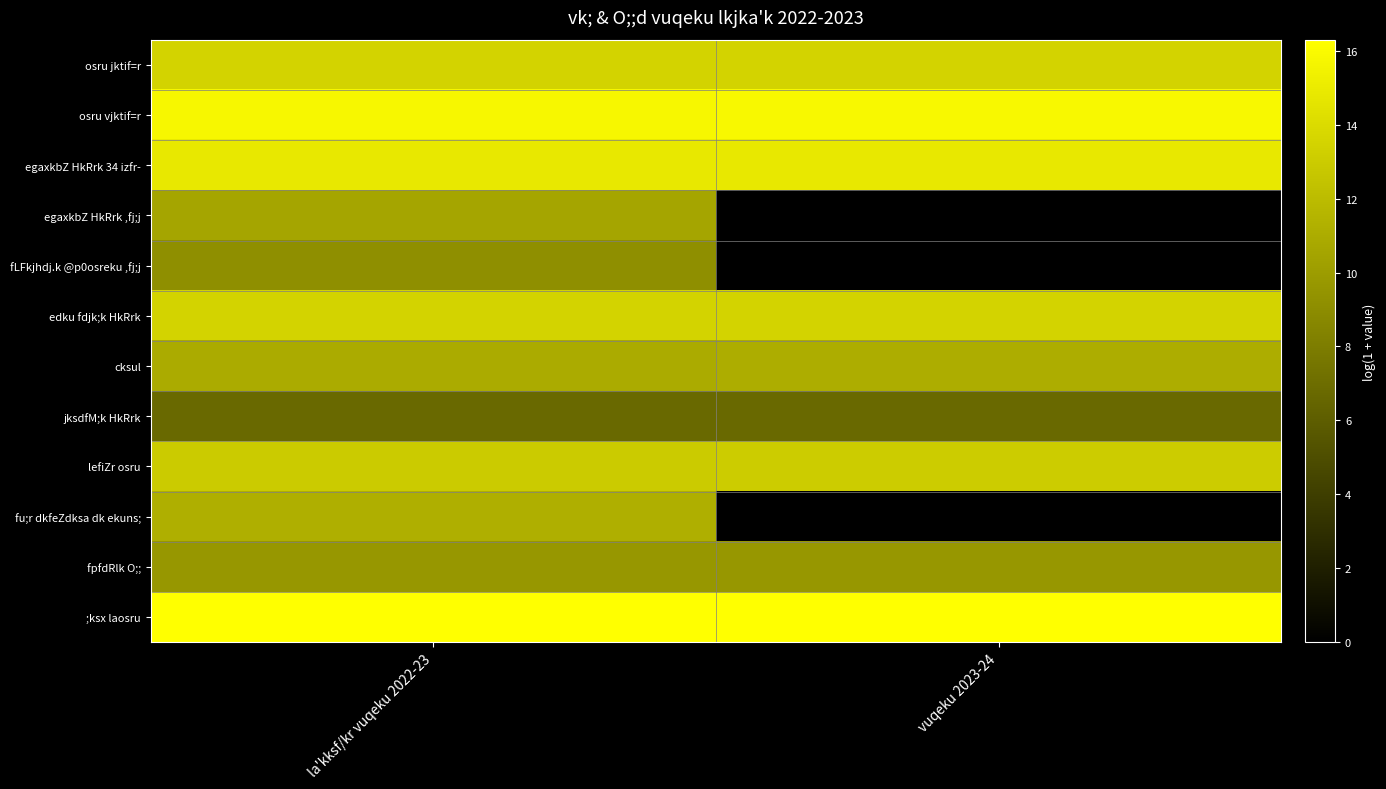

At how many categories does at least one series exceed 4?

2